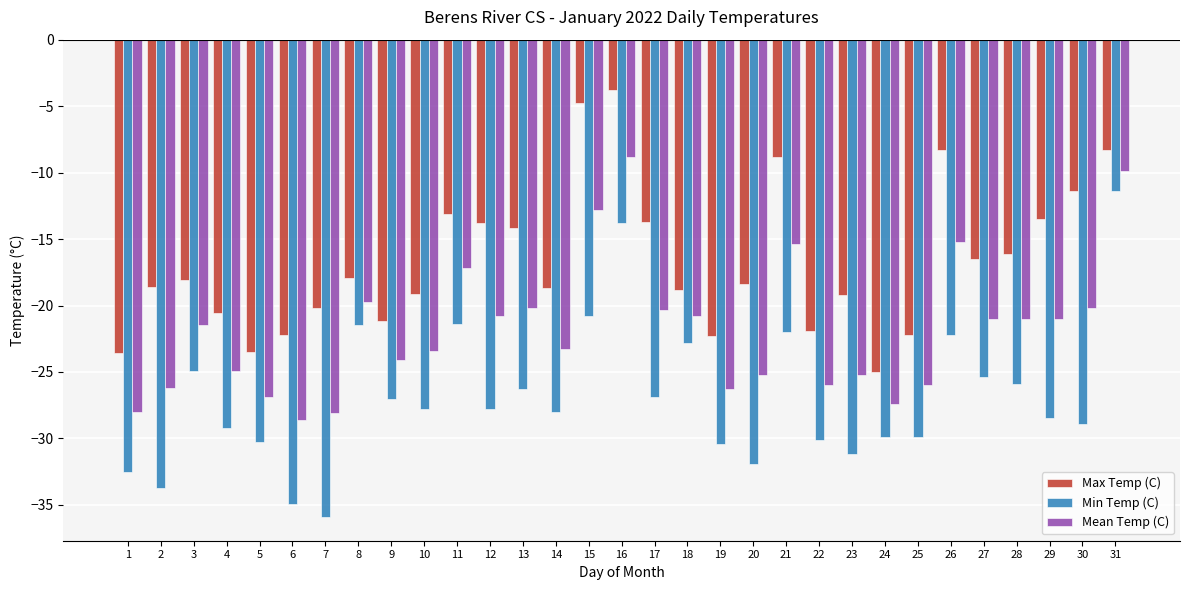

What is the value of the Min Temp (C) bar at the 26th from the left?

-22.2